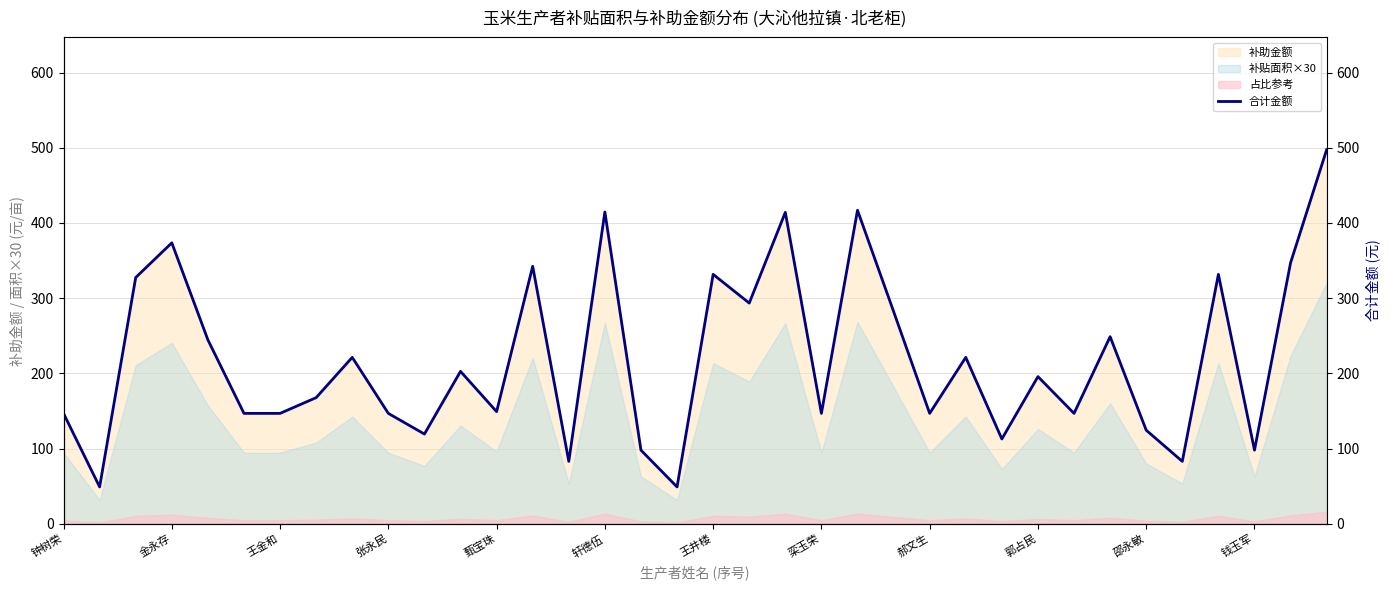

True or false: 占比参考 and 补助金额 intersect in this chart.

False